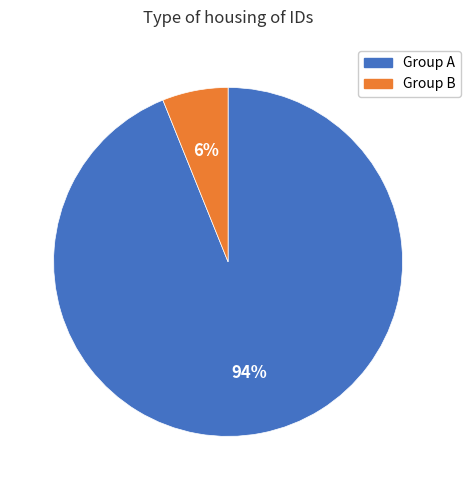

To the nearest percent, what is the difference between the largest and smallest slice percentages?

88%